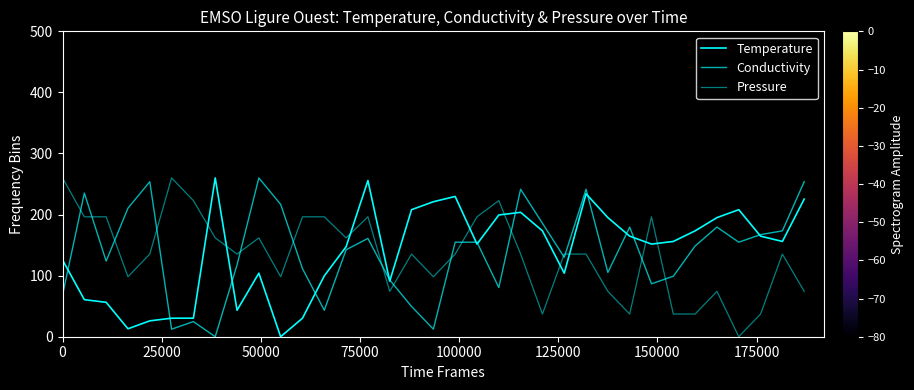

Is this an area chart (filled region under the line)?

No